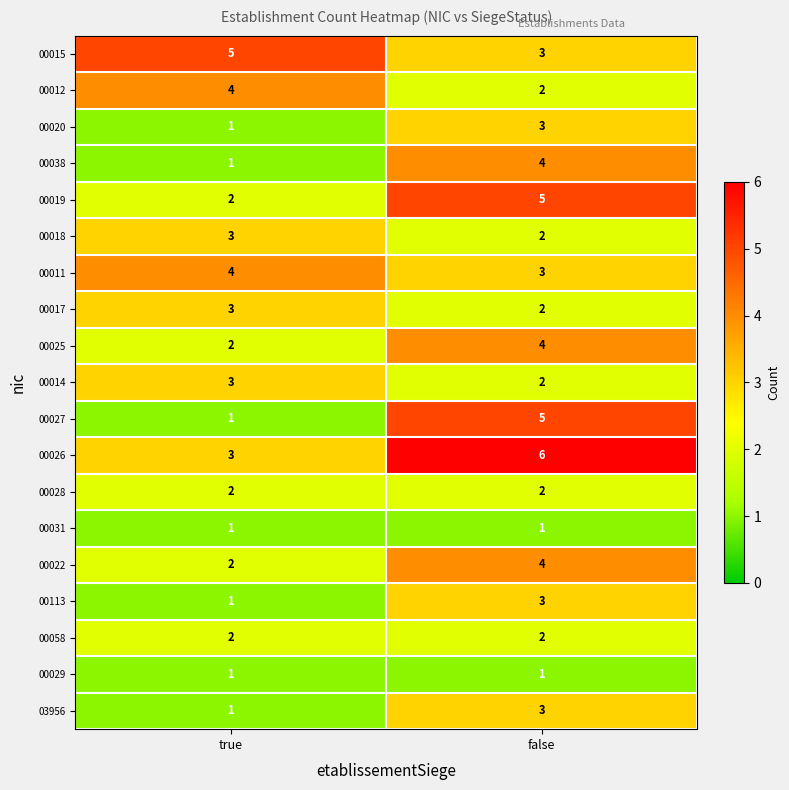

What is the maximum value for 00017?

3